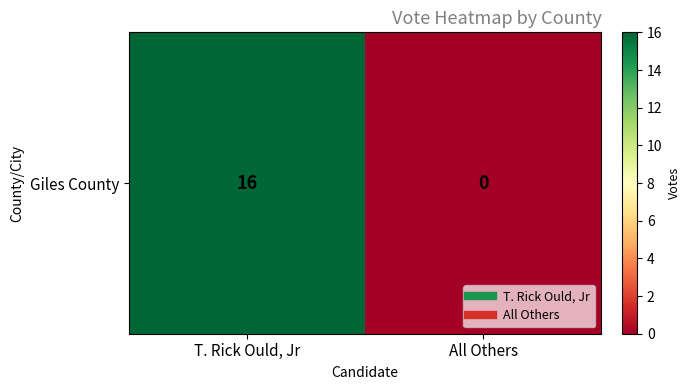

Which has a higher value, All Others or T. Rick Ould, Jr?

T. Rick Ould, Jr